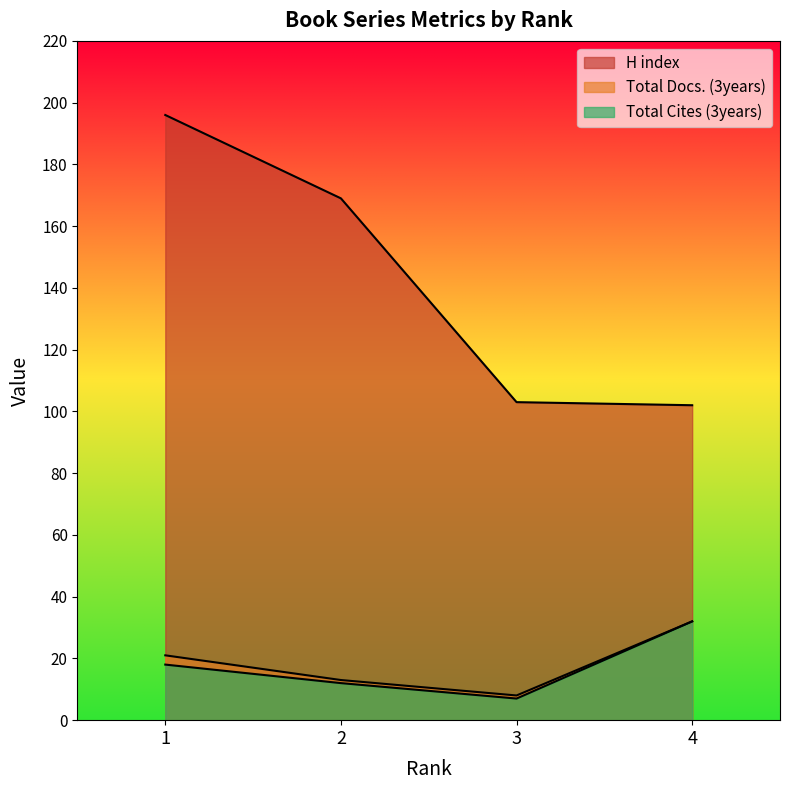

Where does the Total Docs. (3years) series first go above 21?

4